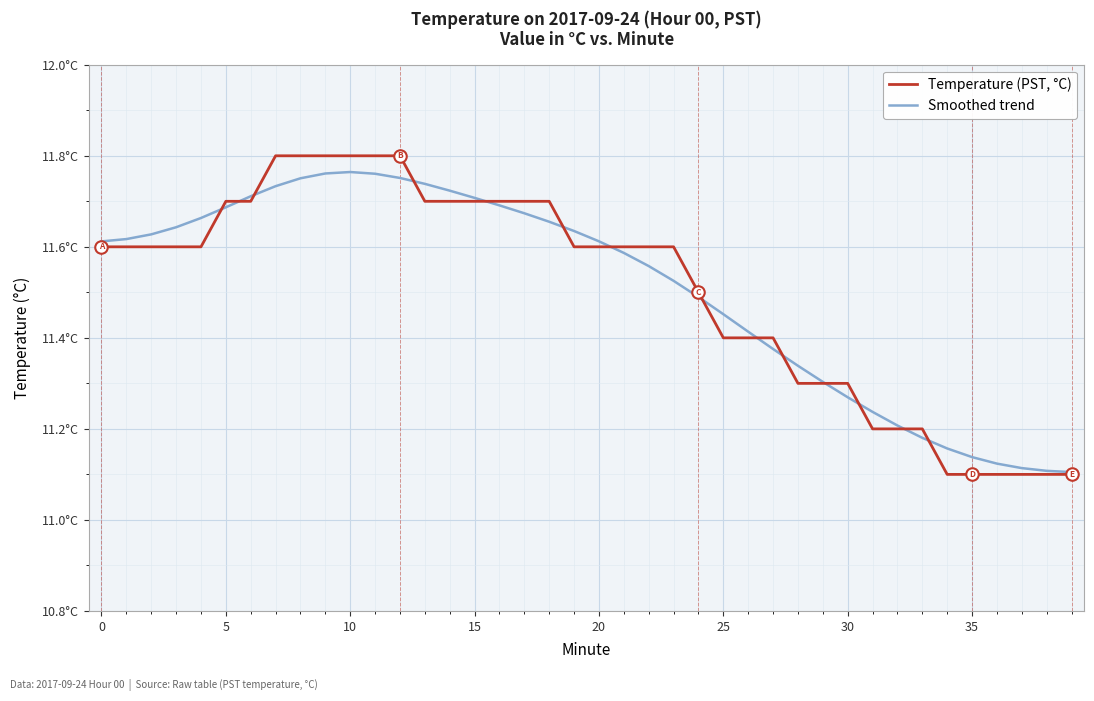

Does the chart display data point markers on the line(s)?

No